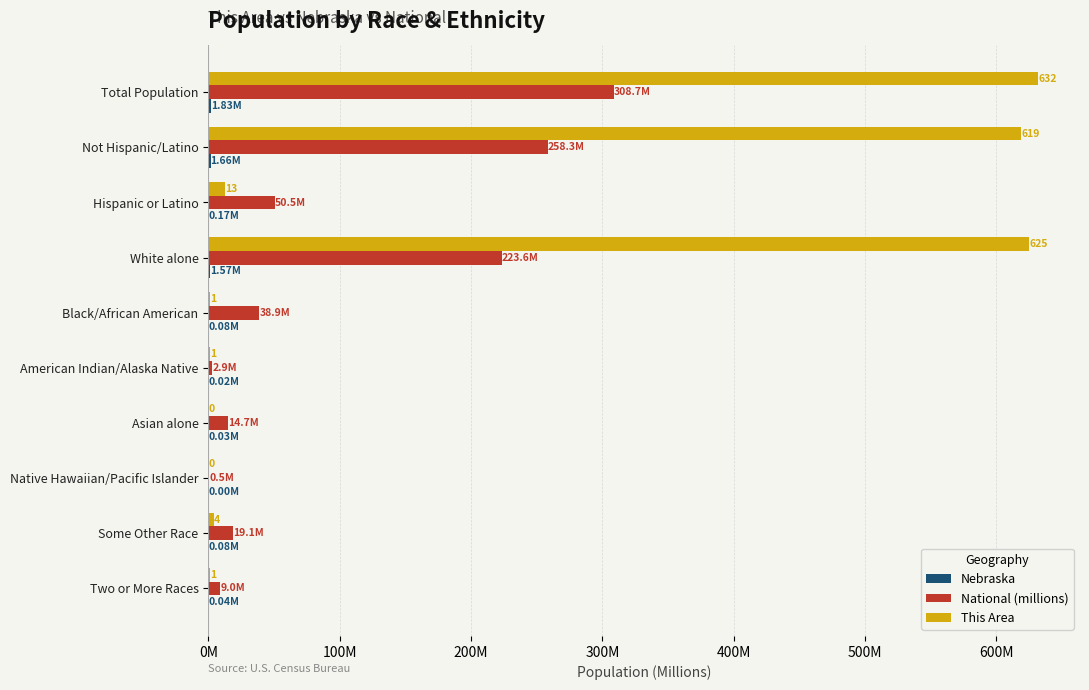

How many data points in This Area are above 4?

4